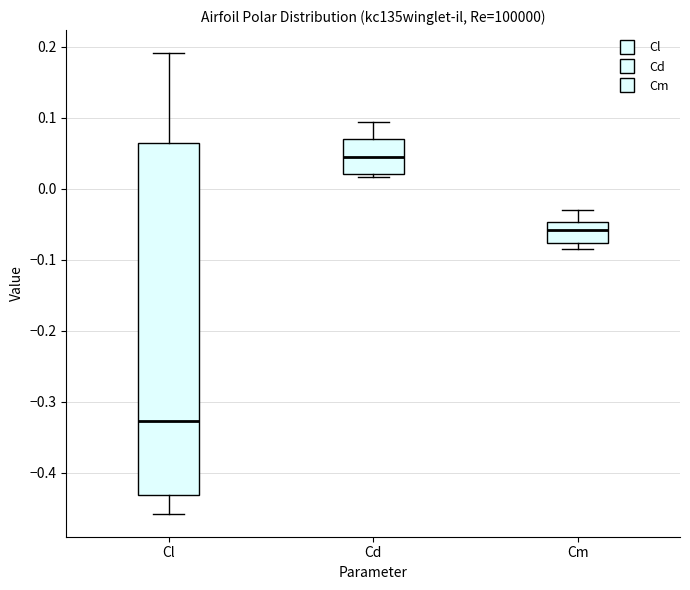

Reading left to right, read every box against the y-axis: the position of its median line, the range the box covers, and the ends of its whiskers. The values are not printed on the chart, so give them approximately, as read against the axis.

Cl: median -0.33, box -0.43 to 0.06, whiskers -0.46 to 0.19
Cd: median 0.04, box 0.02 to 0.07, whiskers 0.02 (just below the box's lower edge) to 0.09
Cm: median -0.06, box -0.08 to -0.05, whiskers -0.08 (just below the box's lower edge) to -0.03